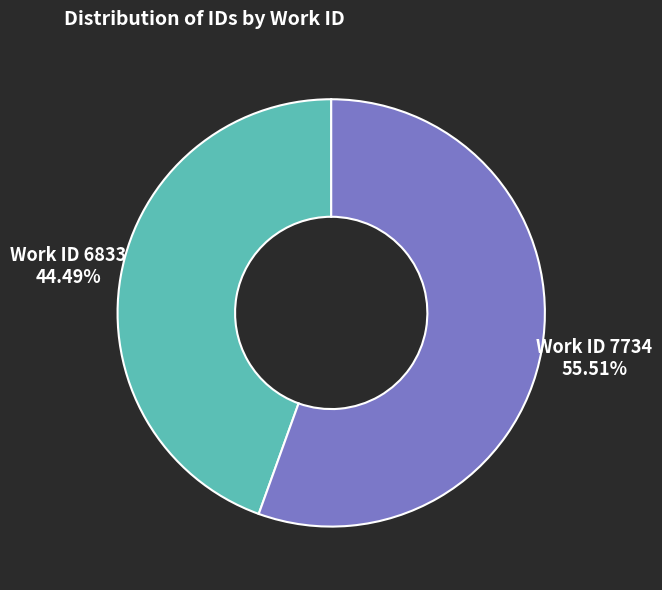

Does any single category account for the majority?

Yes